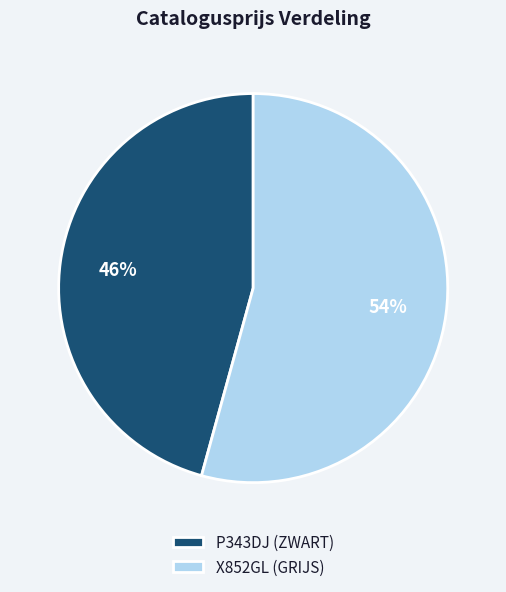

What is the smallest slice in the pie chart?

P343DJ